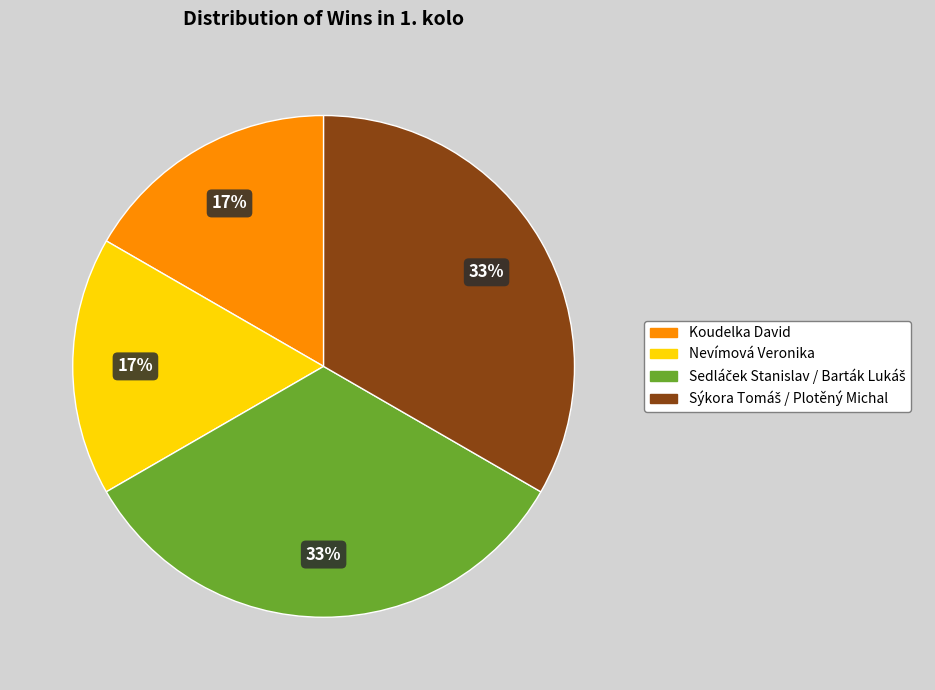

How many slices are in this pie chart?

4